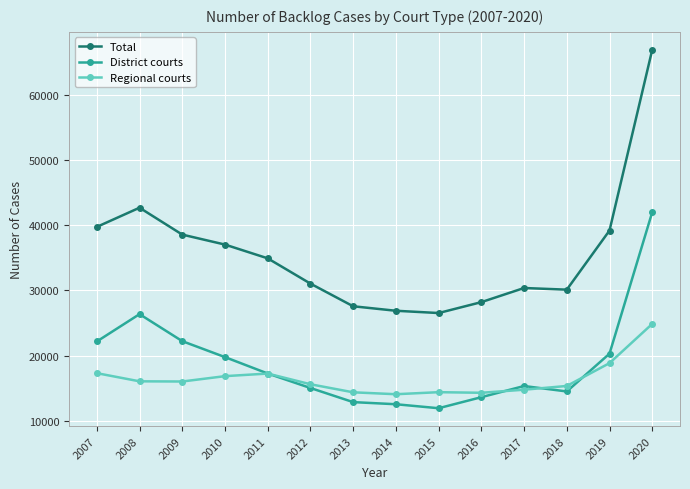

What is the maximum value for Regional courts?

24884